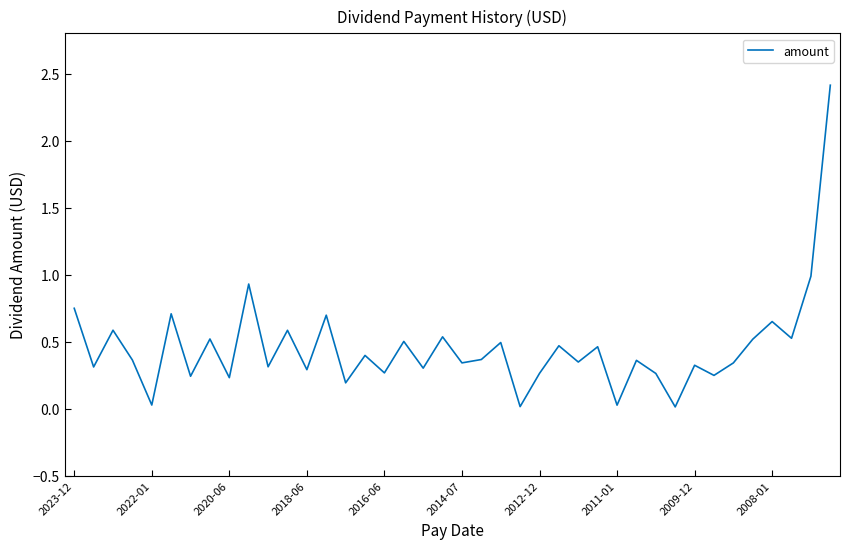

What is the greatest value displayed?

2.4